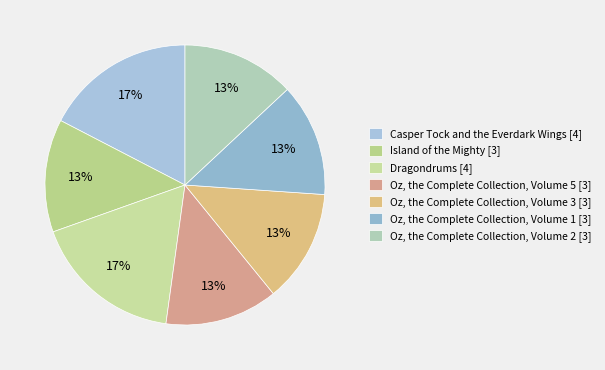

To the nearest percent, what portion does Oz, the Complete Collection, Volume 2 represent?

13%